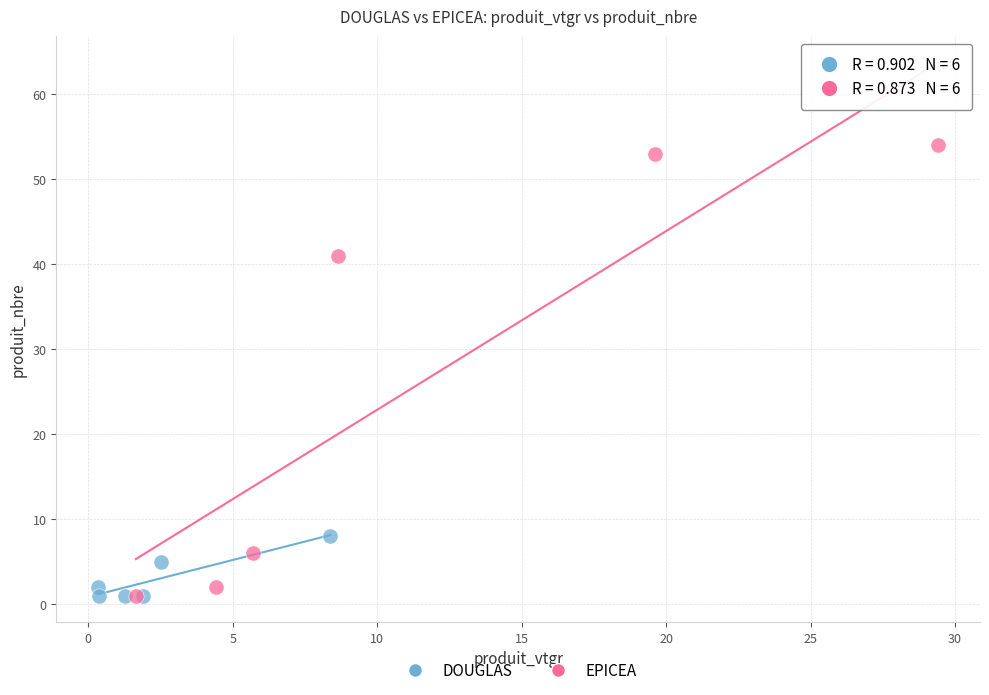

Which series reaches the maximum Y coordinate?

EPICEA